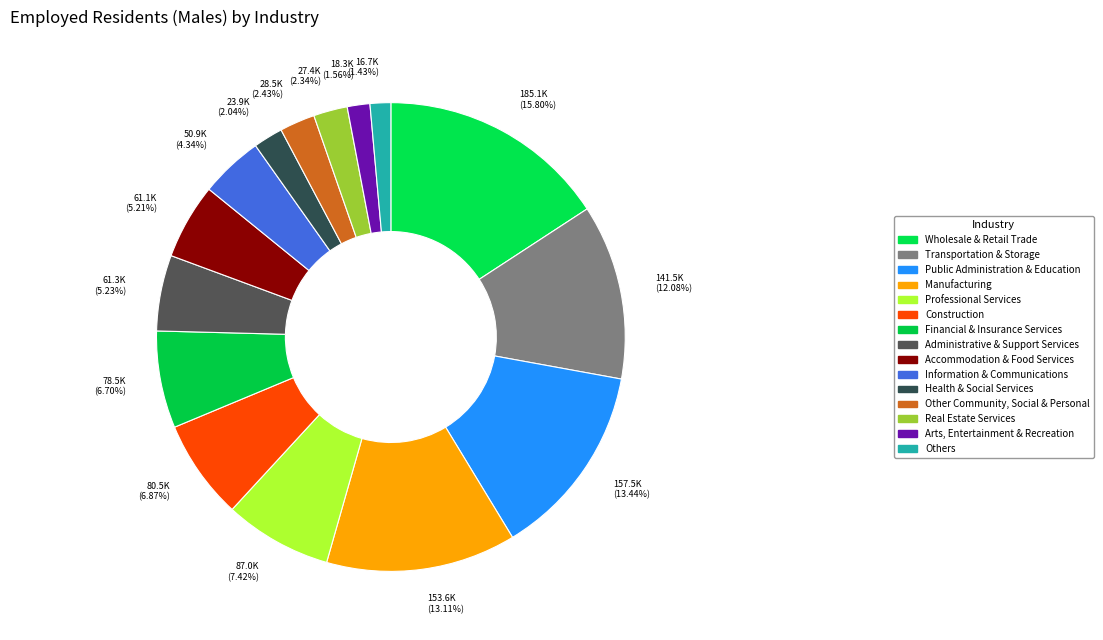

Does any single category account for the majority?

No